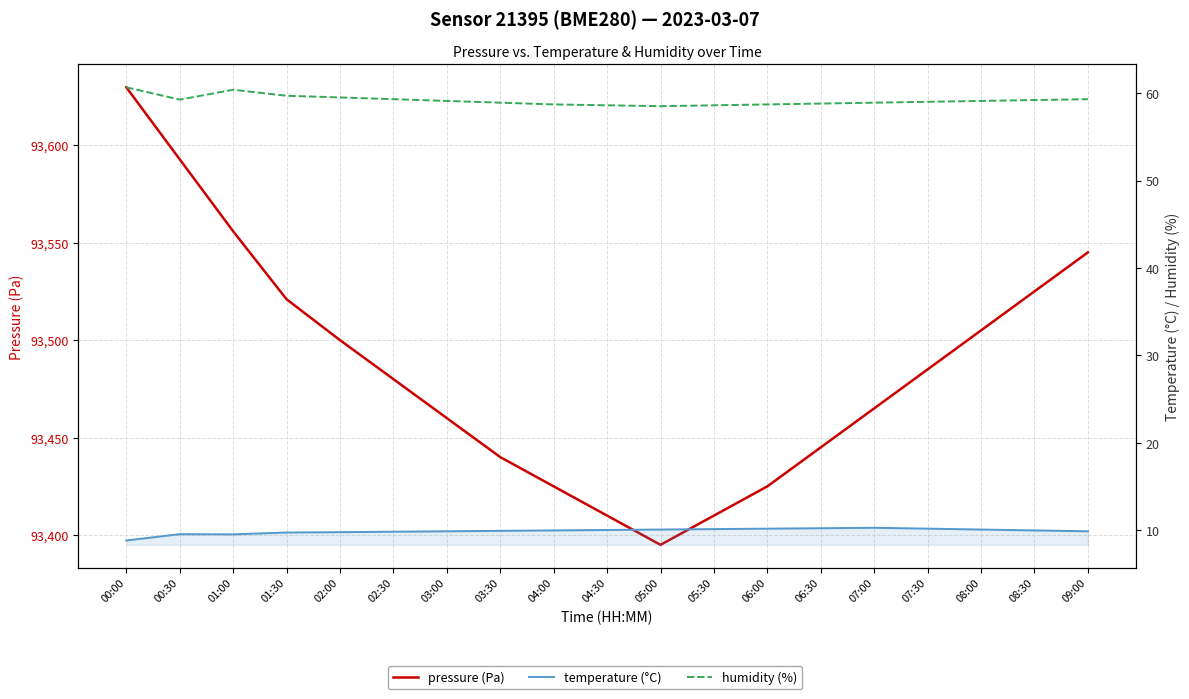

At which category does pressure (Pa) reach its first local valley?

05:00